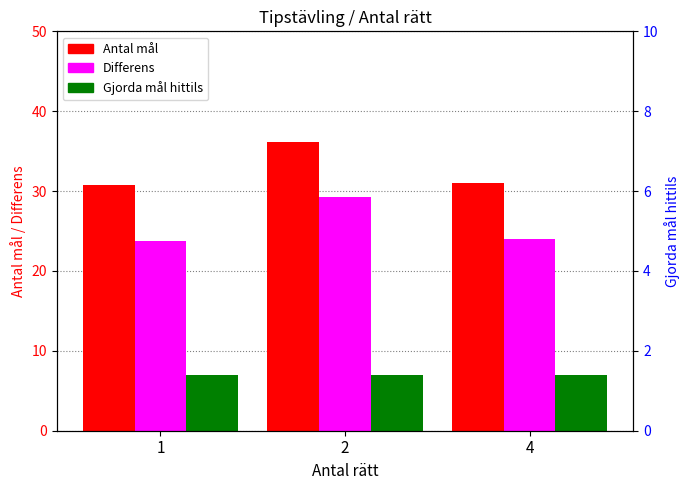

Reading left to right, list all the values displayed in this chart.

Antal mål: 30.8	36.2	31.0
Differens: 23.8	29.2	24.0
Gjorda mål hittils: 7.0	7.0	7.0